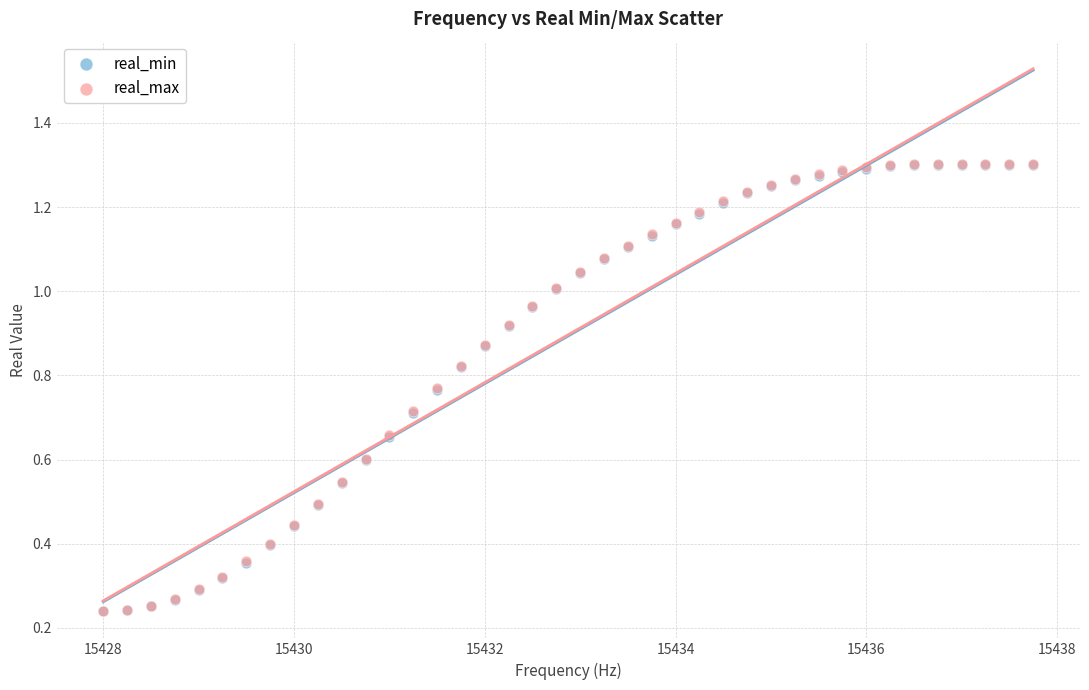

What are all the series names shown in the legend?

real_min, real_max